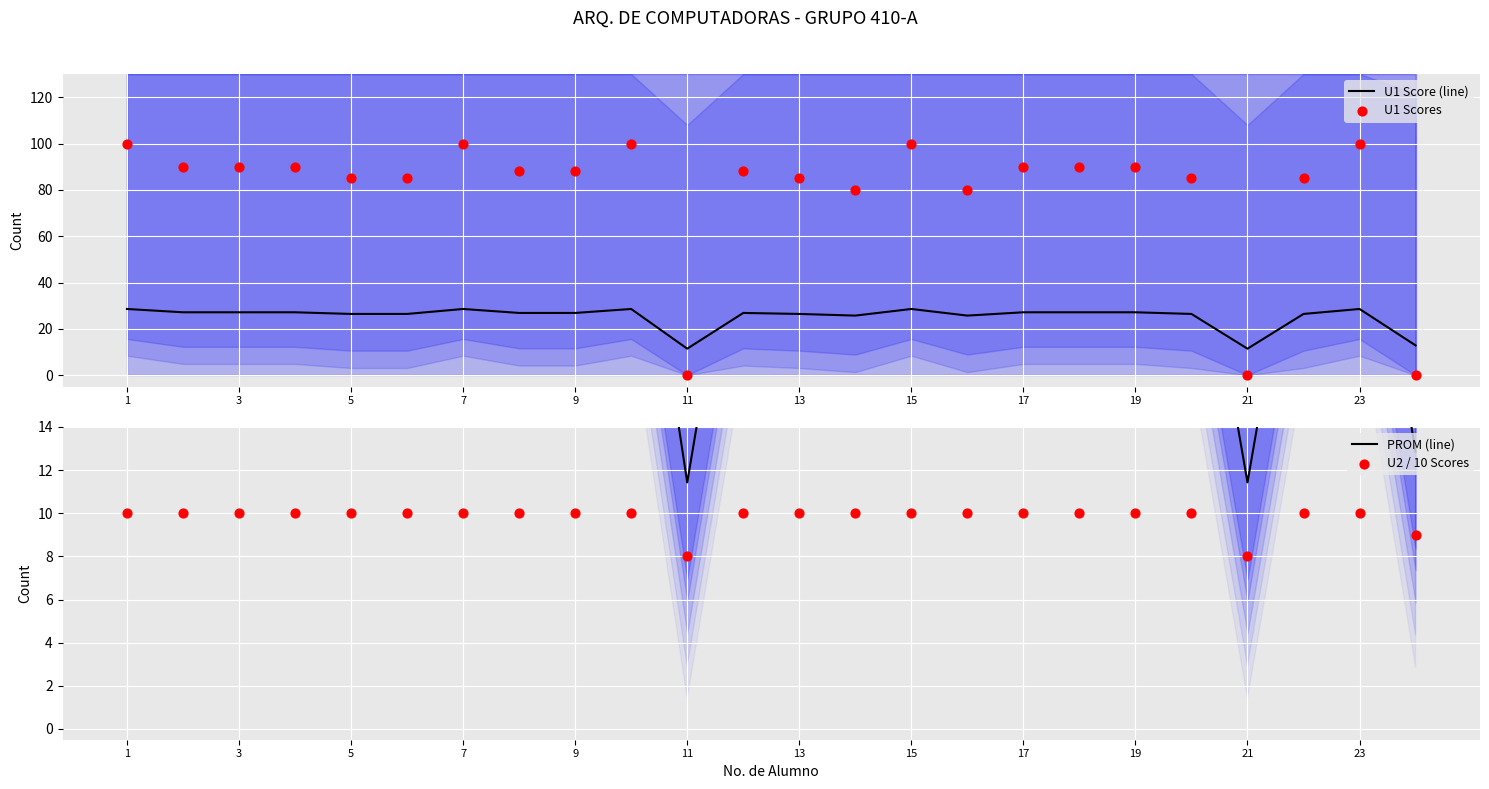

Which series has the largest total across all categories?

U1 Scores